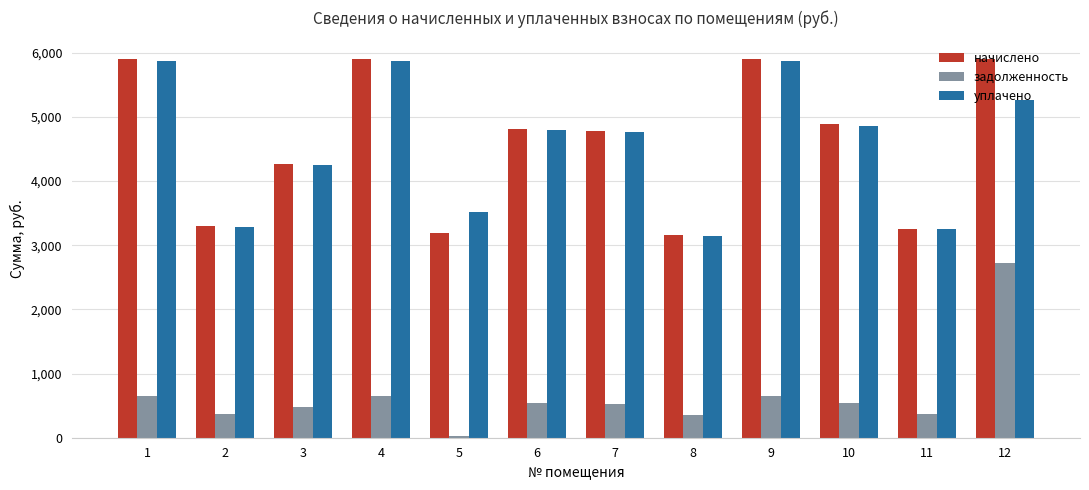

How many values in the начислено series are below 4816?

6